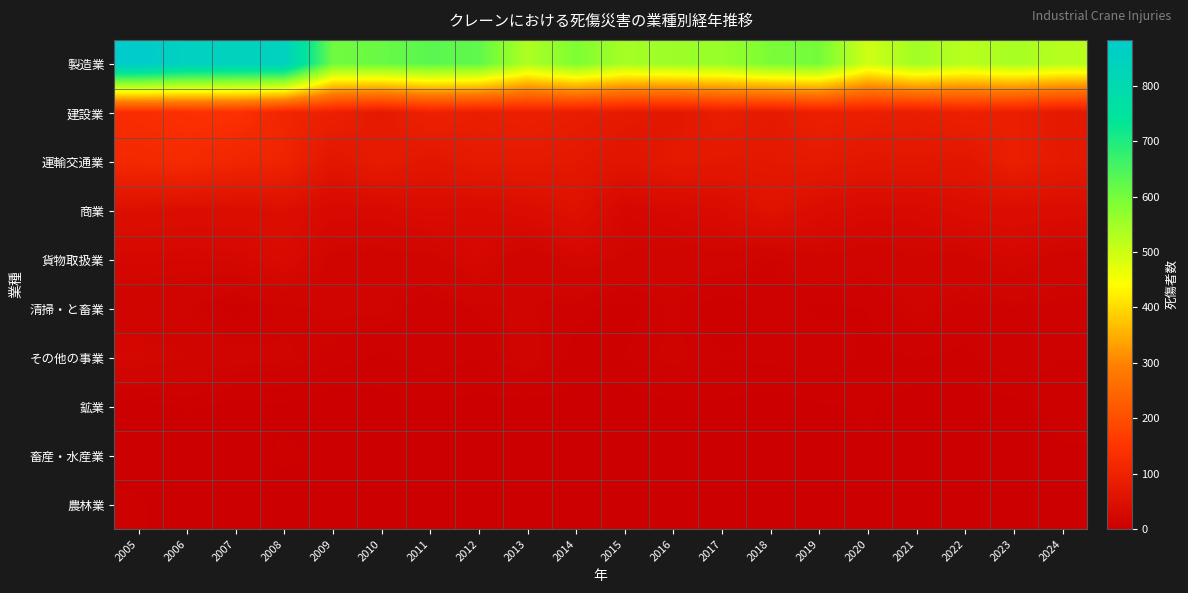

At how many categories does at least one series exceed 50?

20